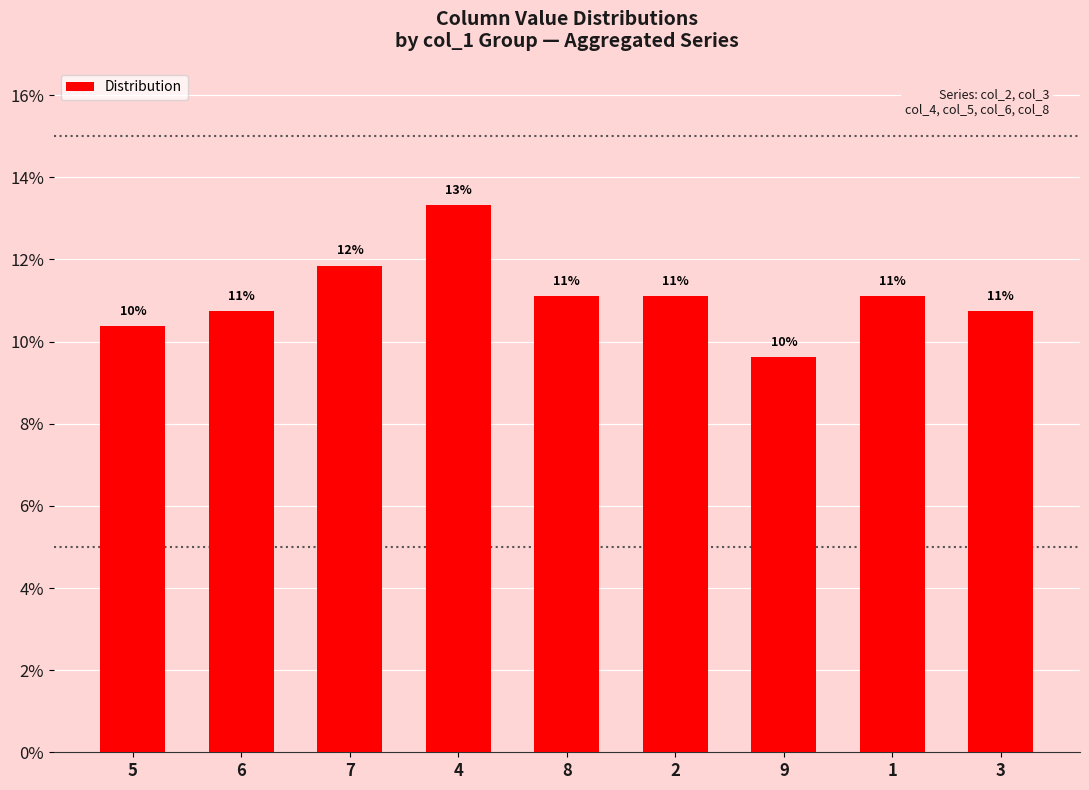

Between 9 and 2, which is larger?

2